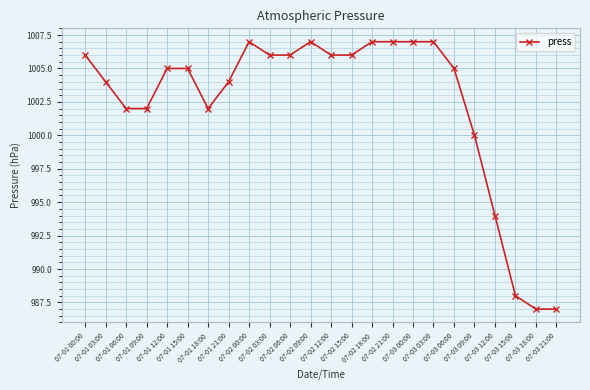

What is the difference between the maximum and minimum values?

20